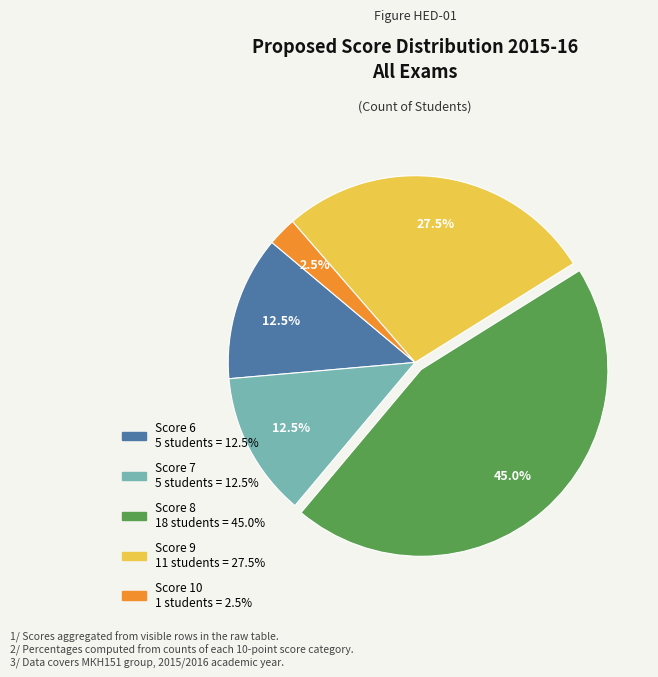

Is there a majority slice in this chart?

No